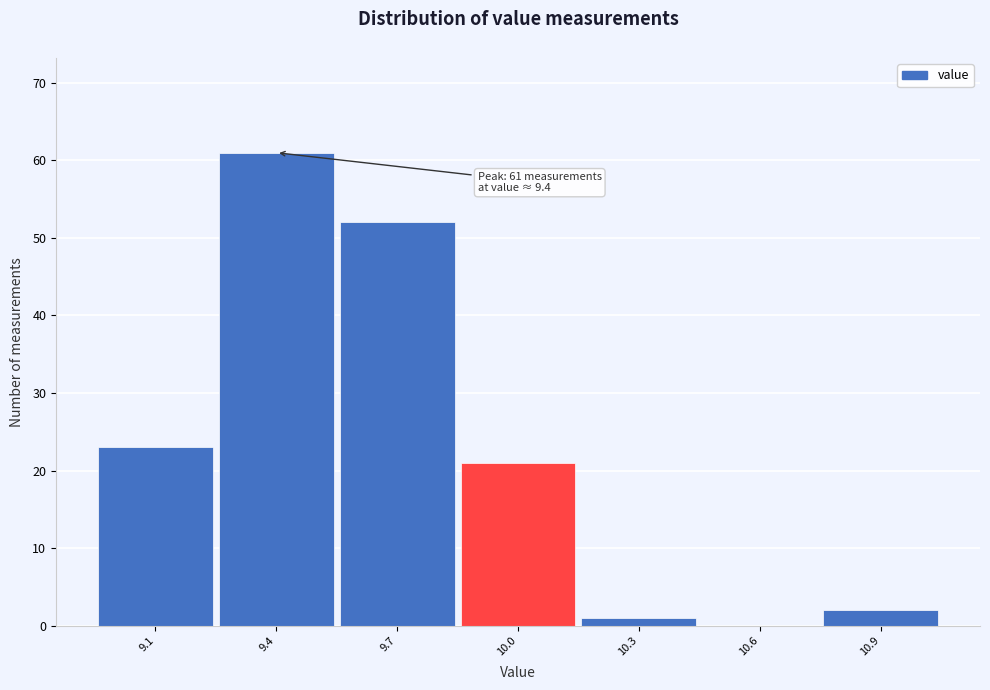

Which range on the x-axis has the tallest bar?

9.25 to 9.55